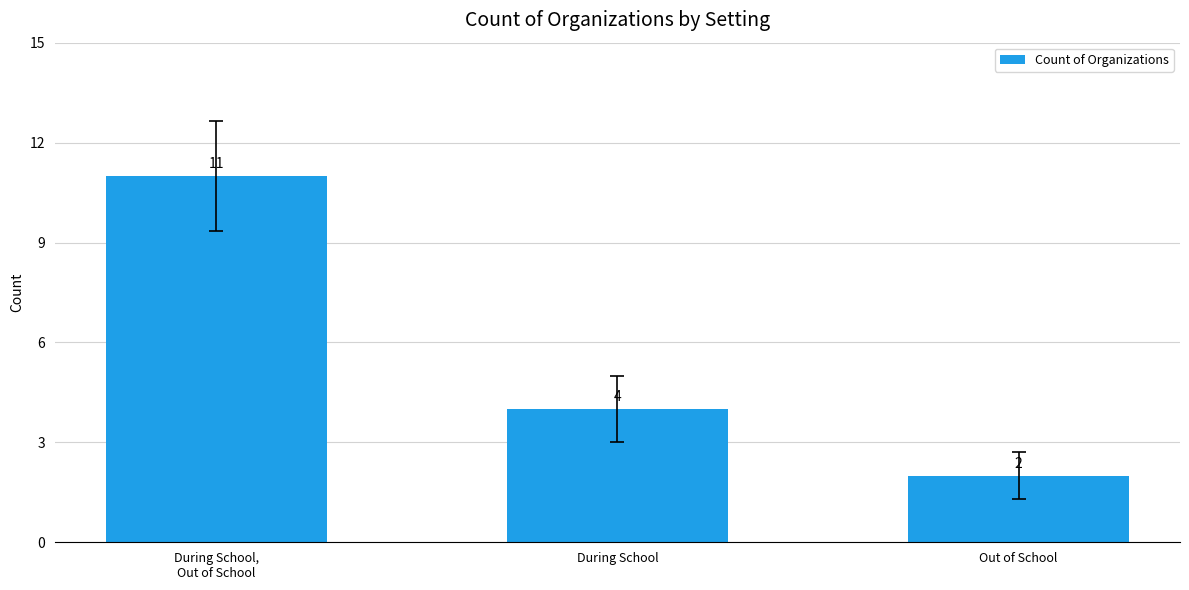

Is it true that the value at During School,
Out of School is 6?

False